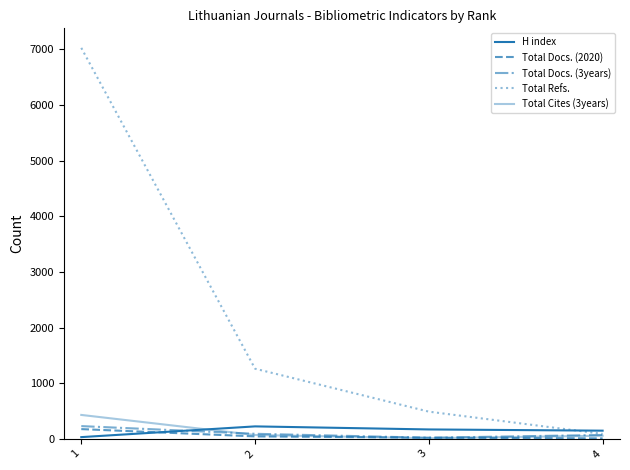

Read the Total Docs. (3years) value at 2, to the nearest 5.

90